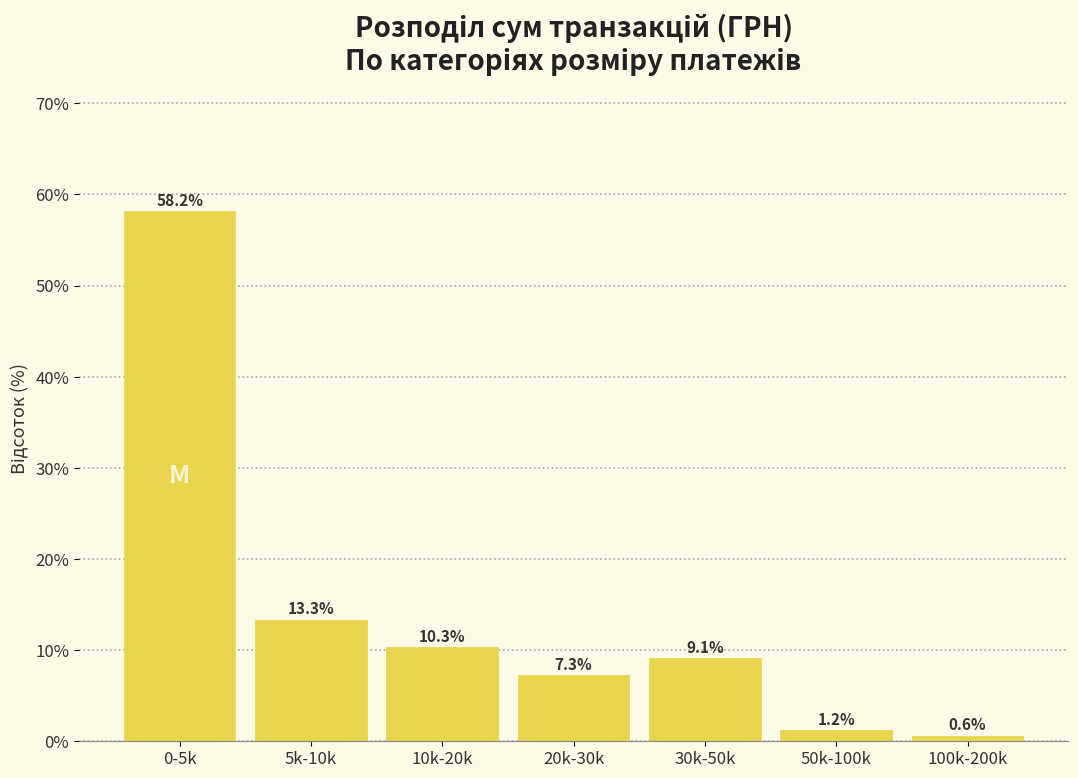

Reading left to right, list all the values displayed in this chart.

0-5k=58.2	5k-10k=13.3	10k-20k=10.3	20k-30k=7.3	30k-50k=9.1	50k-100k=1.2	100k-200k=0.6